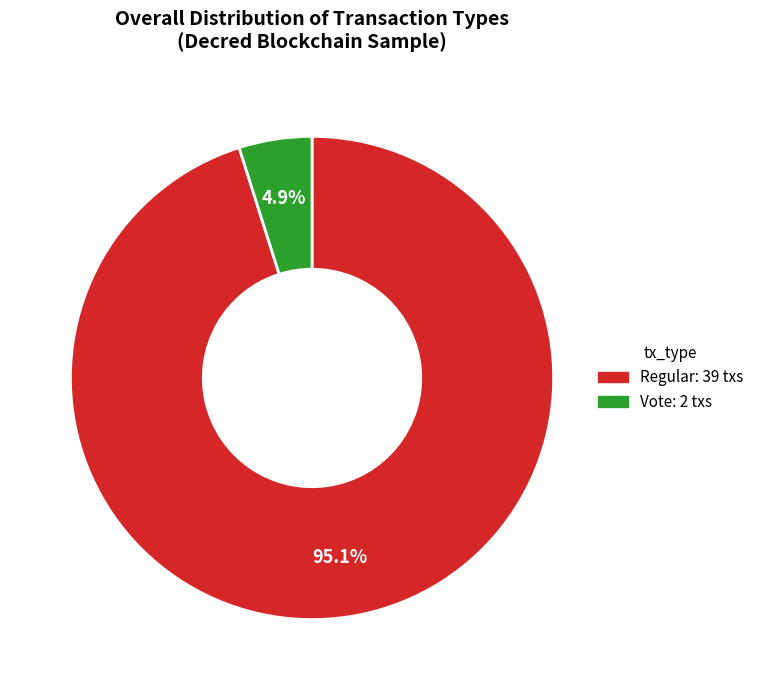

Combined, what portion of the pie is Regular: 39 txs and Vote: 2 txs?

100.0%